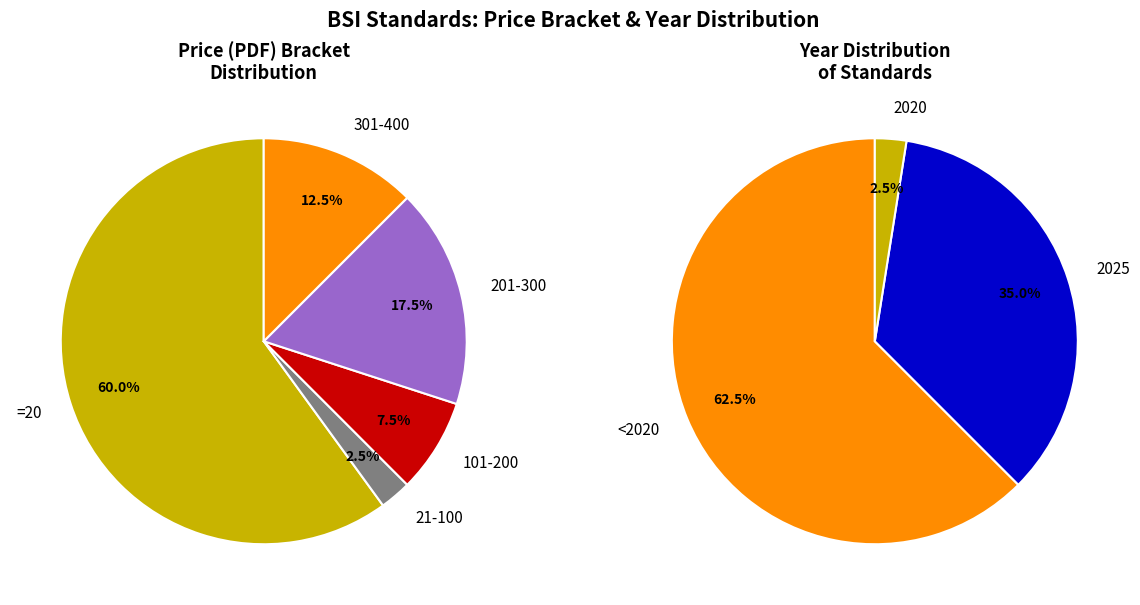

Do 29 and 21 together represent more than half of the pie?

No